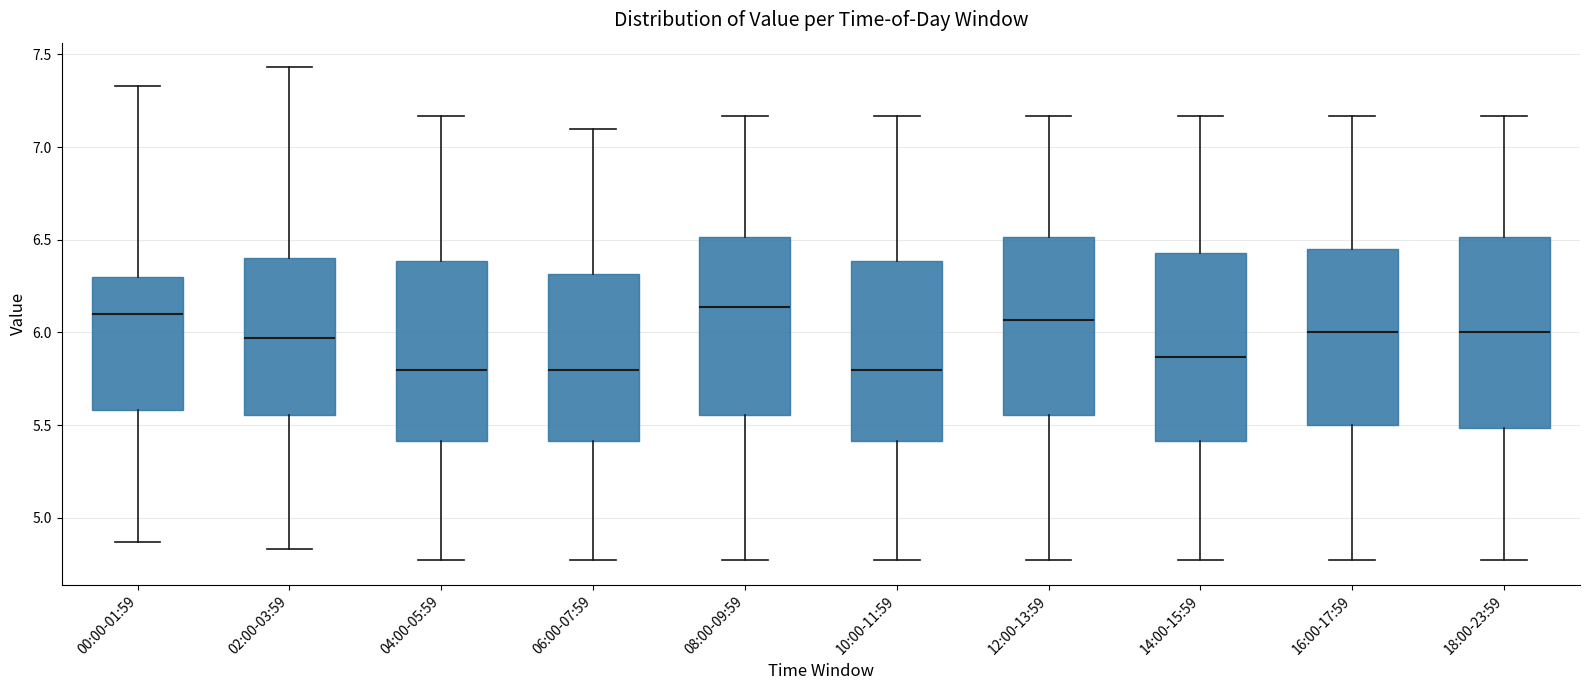

Where does the upper whisker of the box for 00:00-01:59 end on the y-axis? The values are not printed on the chart, so give them approximately, as read against the axis.

7.35